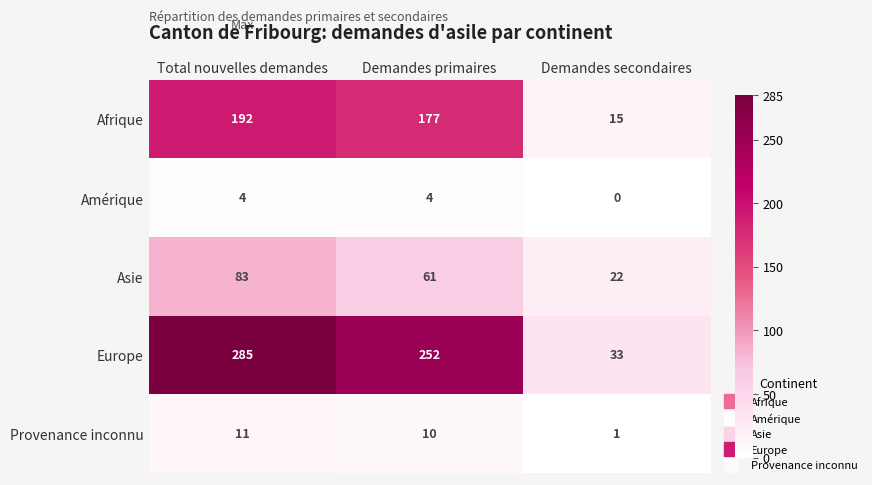

Reading right to left, what are all the values shown in this chart?

Afrique: Demandes secondaires=15	Demandes primaires=177	Total nouvelles demandes=192
Amérique: Demandes secondaires=0	Demandes primaires=4	Total nouvelles demandes=4
Asie: Demandes secondaires=22	Demandes primaires=61	Total nouvelles demandes=83
Europe: Demandes secondaires=33	Demandes primaires=252	Total nouvelles demandes=285
Provenance inconnu: Demandes secondaires=1	Demandes primaires=10	Total nouvelles demandes=11